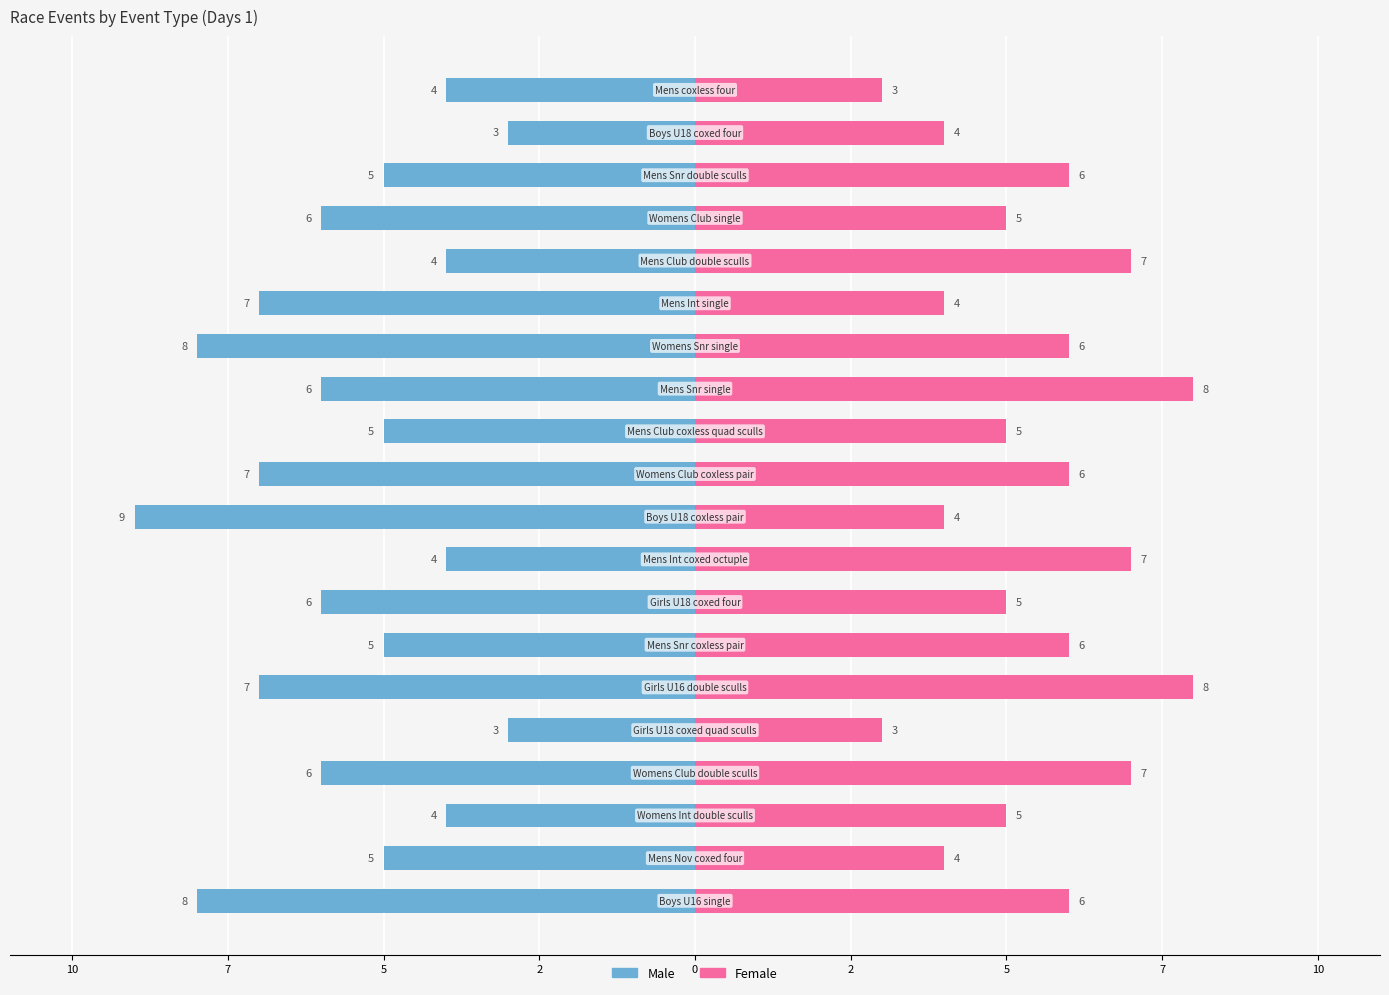

What is the difference between the Male values at 14 and 13?

1